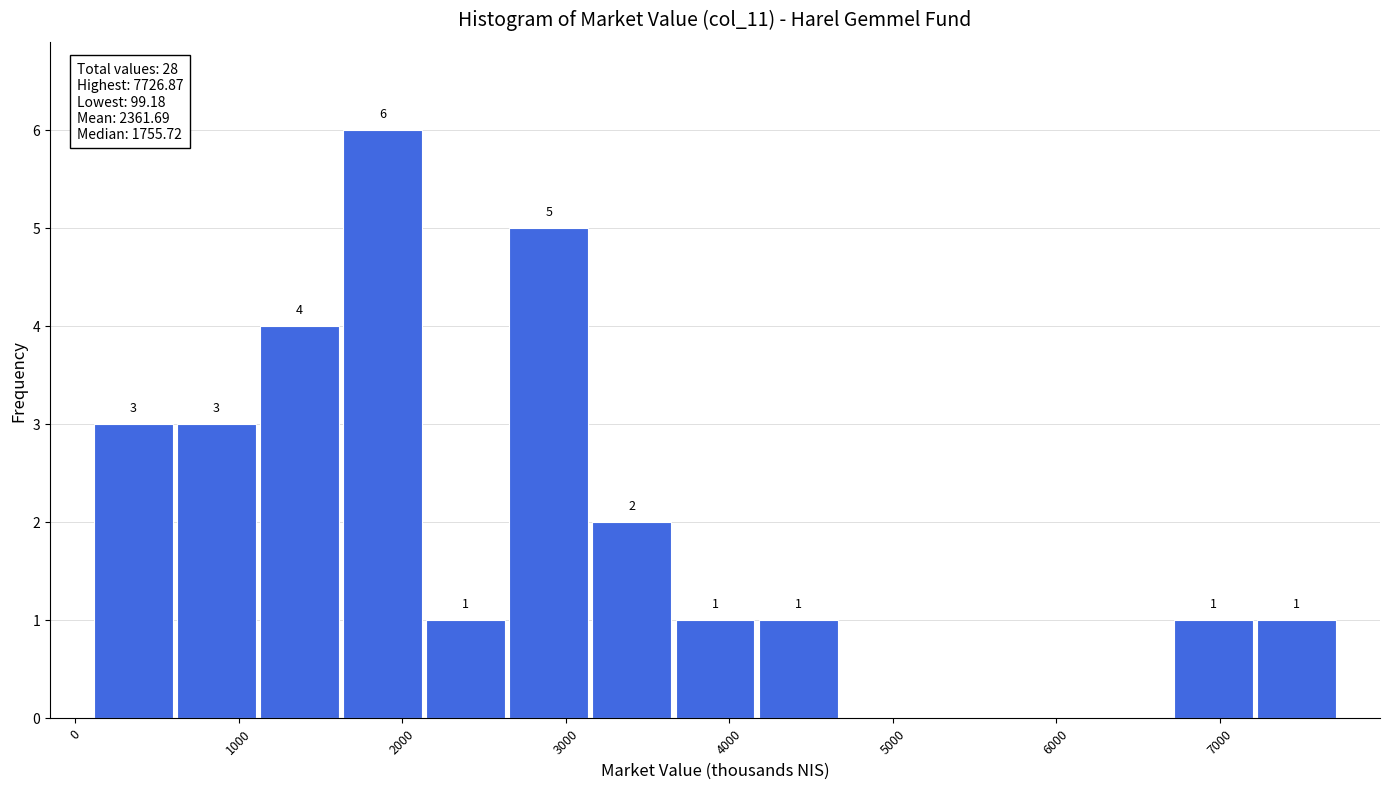

Over which range of the x-axis is the bar tallest?

1600 to 2100